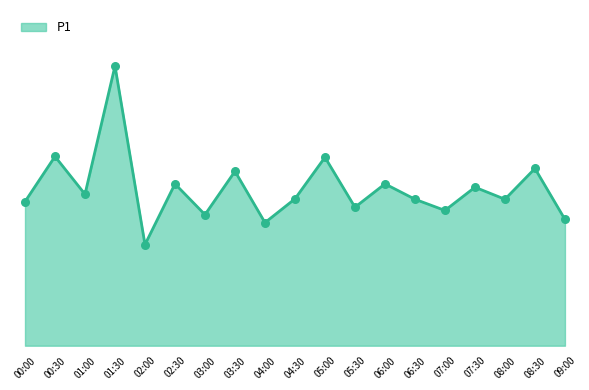

What is the change in value from 07:30 to 09:00?

-2.3